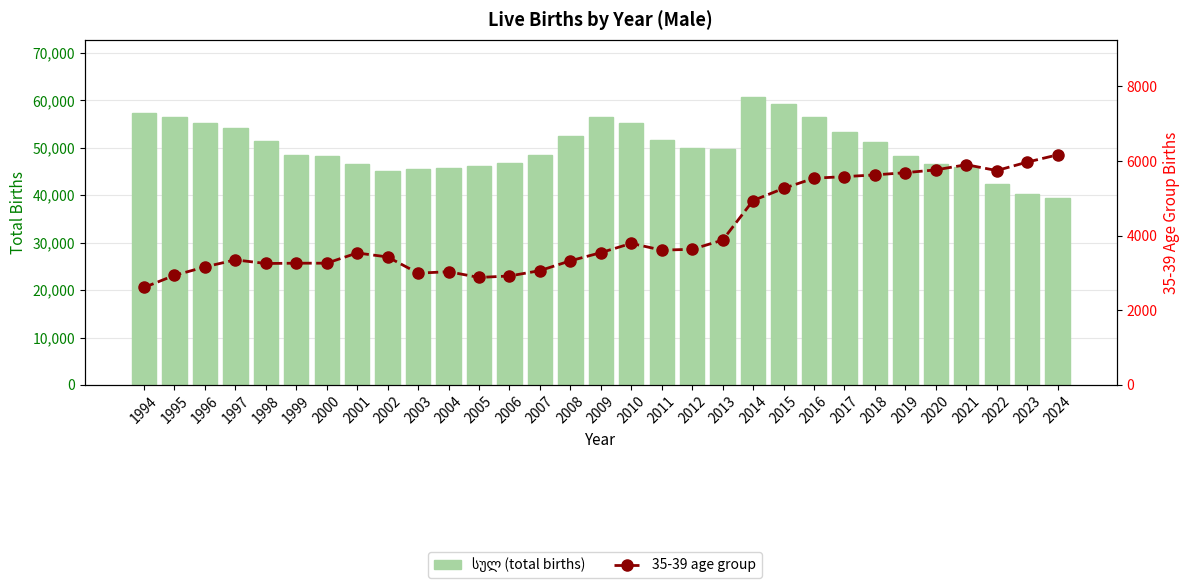

Which series has the largest total across all categories?

სულ (total births)